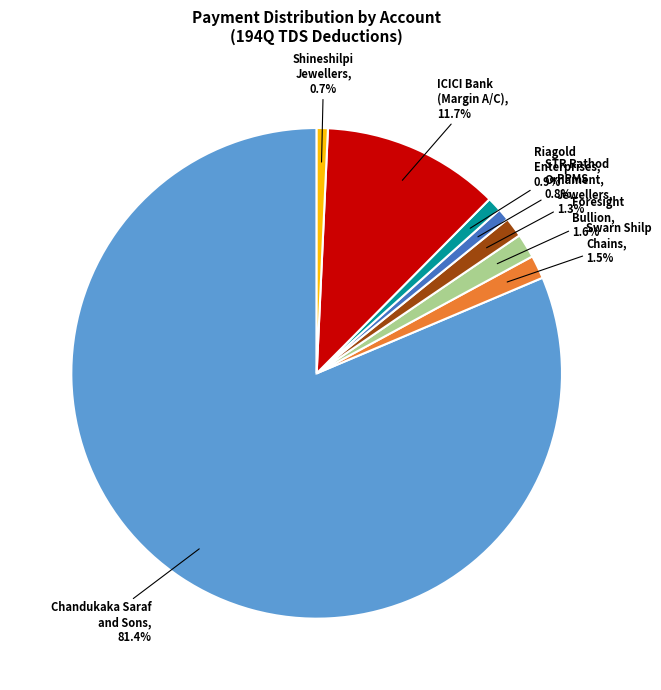

Is there any slice that represents more than half of the pie?

Yes